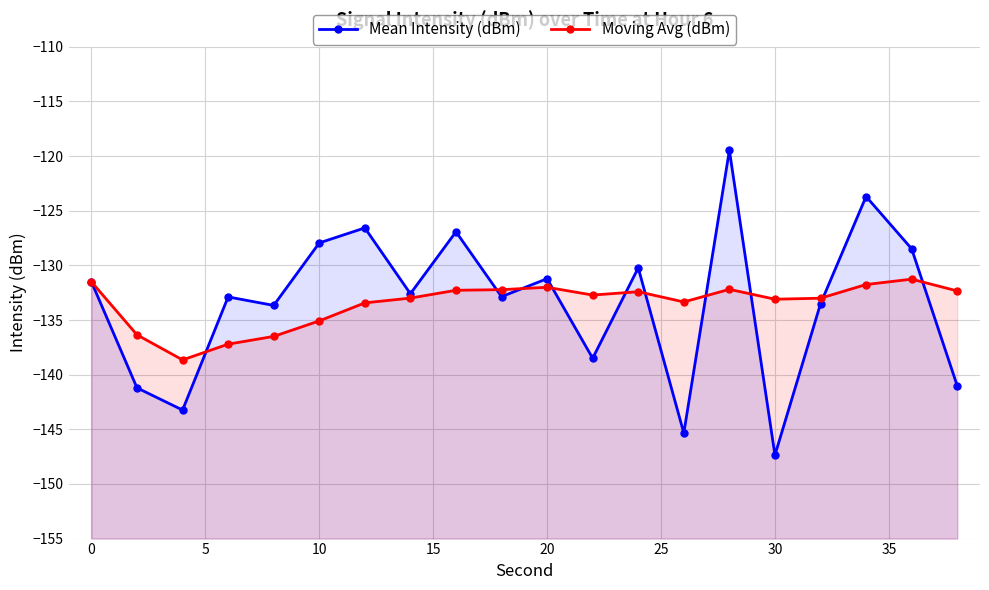

Which series has the largest total across all categories?

Mean Intensity (dBm)